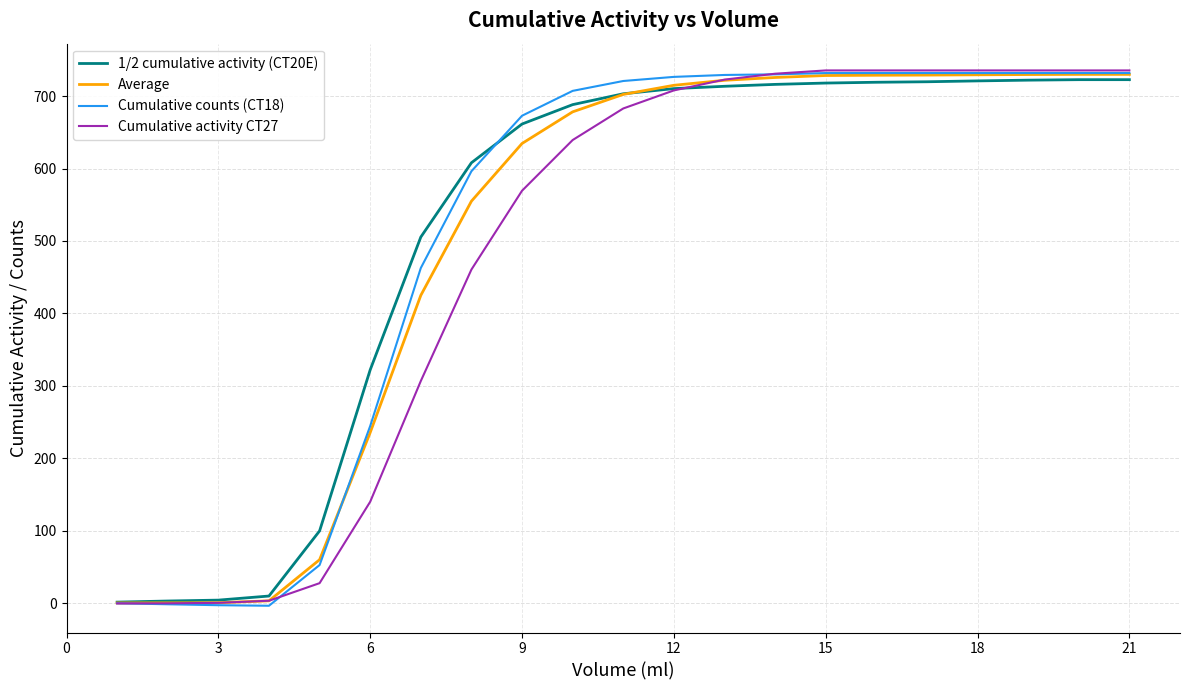

How many times do Cumulative counts (CT18) and Cumulative activity CT27 cross each other?

3